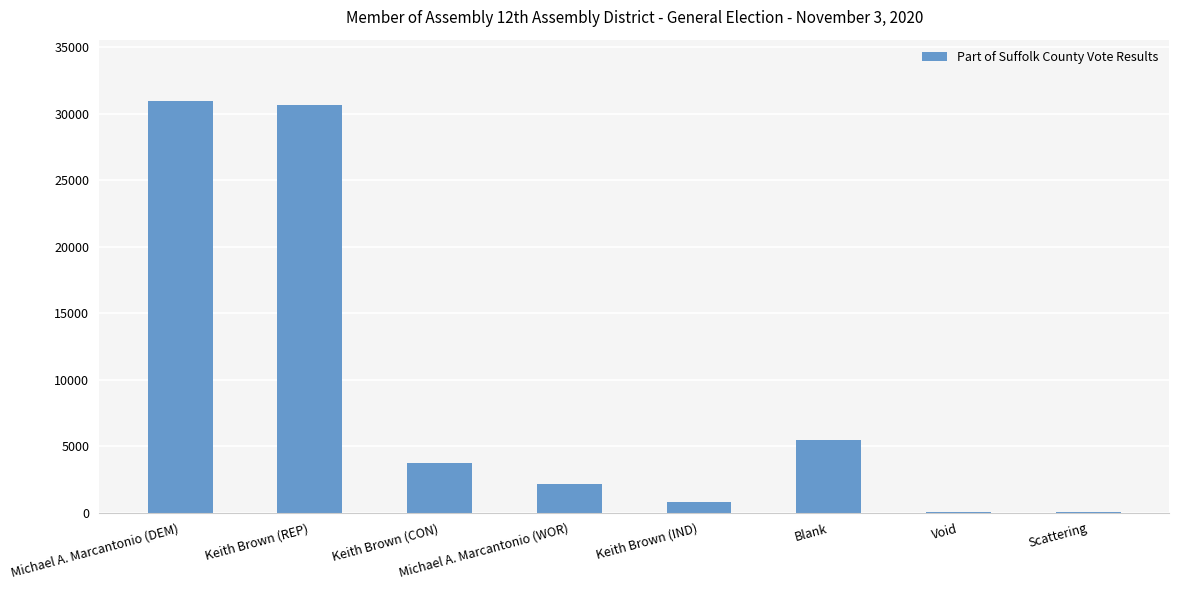

What is the greatest value displayed?

30918